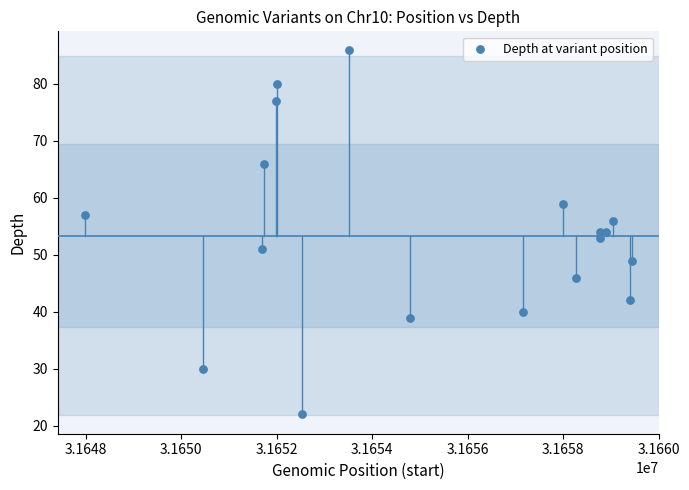

What is the range of Y values (max minus min)?

64